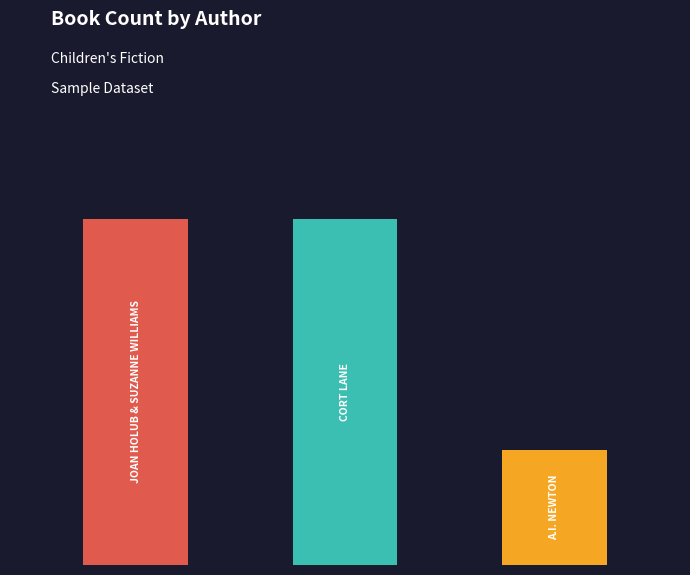

The value at Cort Lane is 6. True or false?

True